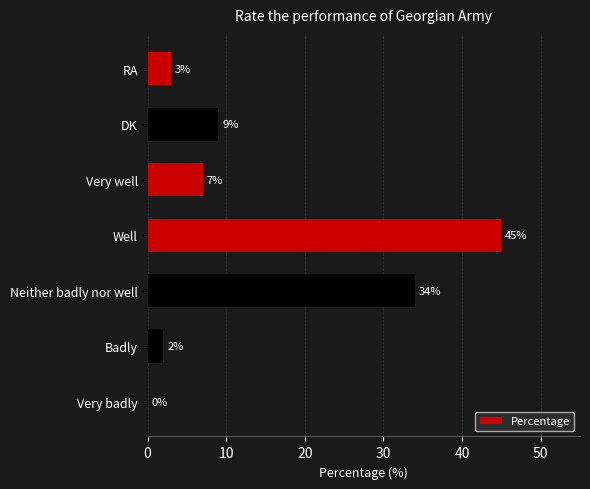

Are the bars horizontal?

Yes